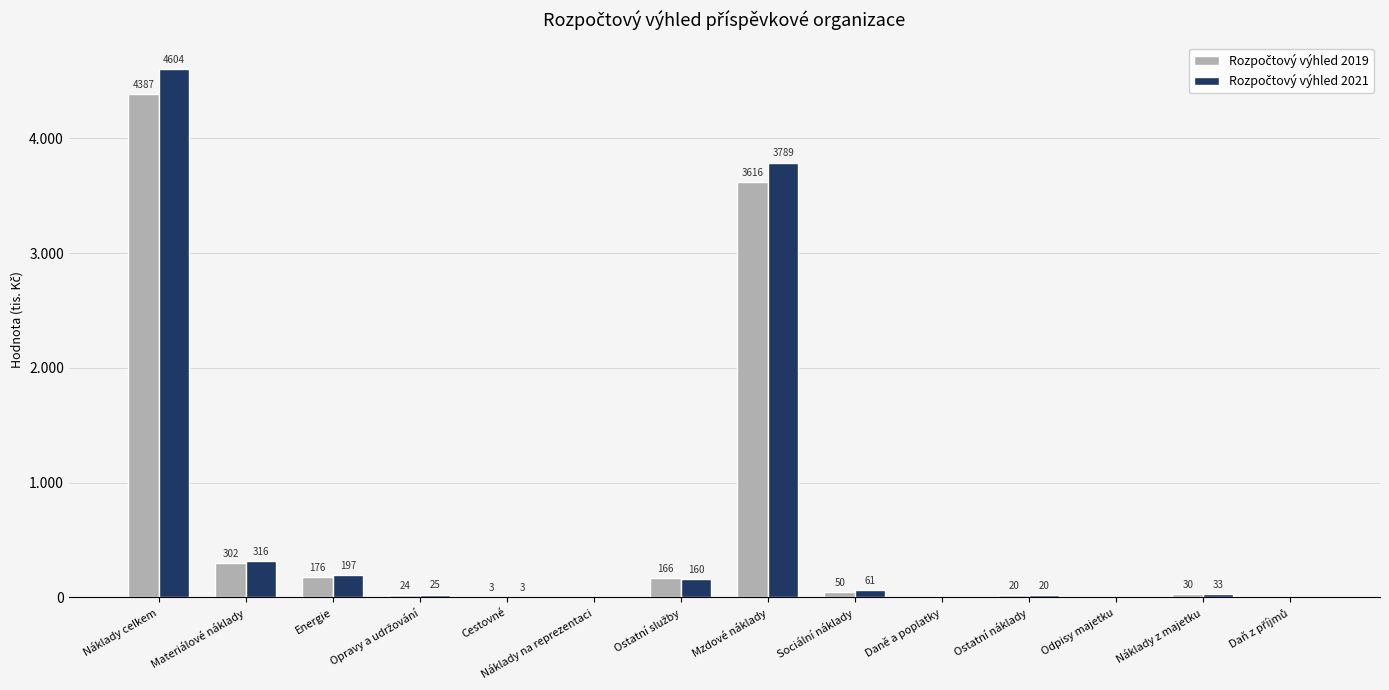

Which series has the largest total across all categories?

Rozpočtový výhled 2021